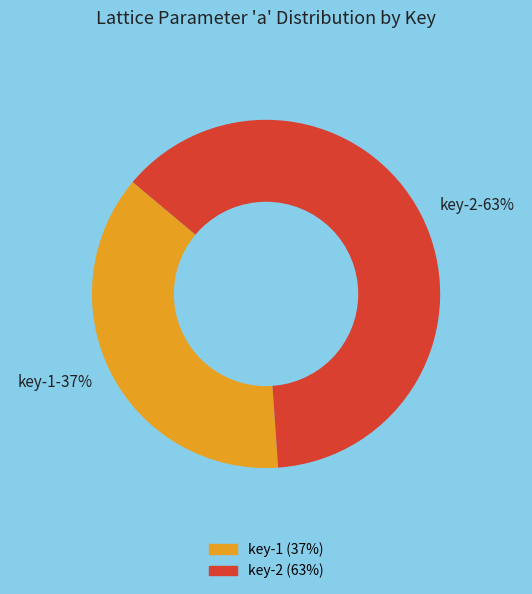

To the nearest percent, what is the difference between the largest and smallest slice percentages?

26%